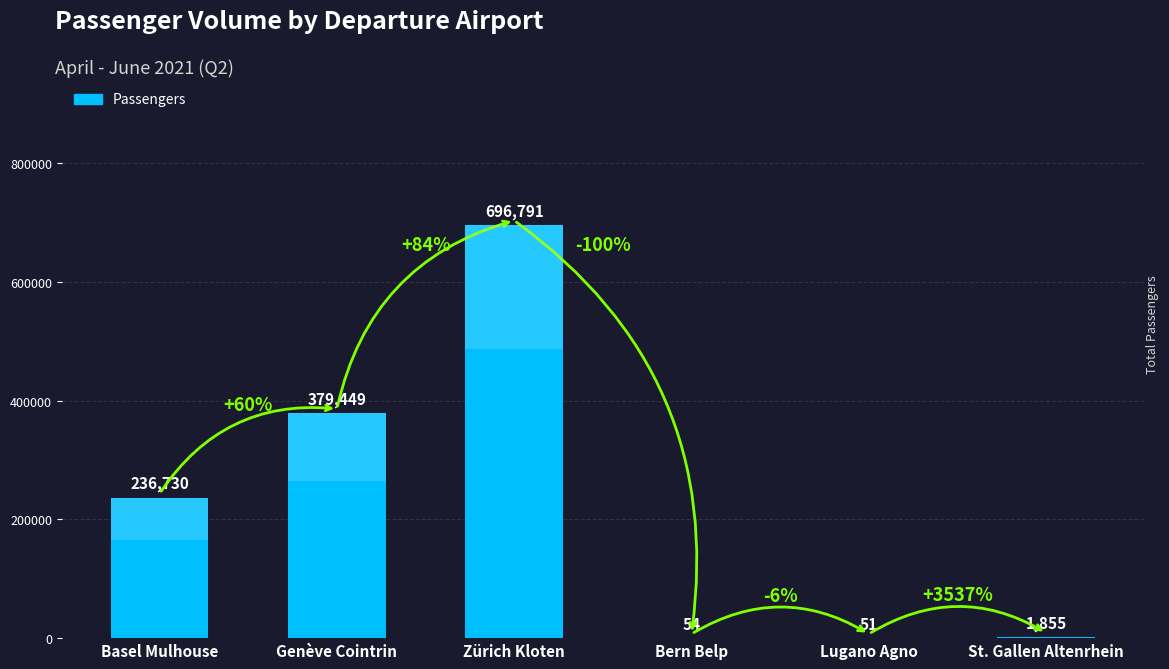

Reading right to left, transcribe all the data shown in this chart.

1855	51	54	696791	379449	236730